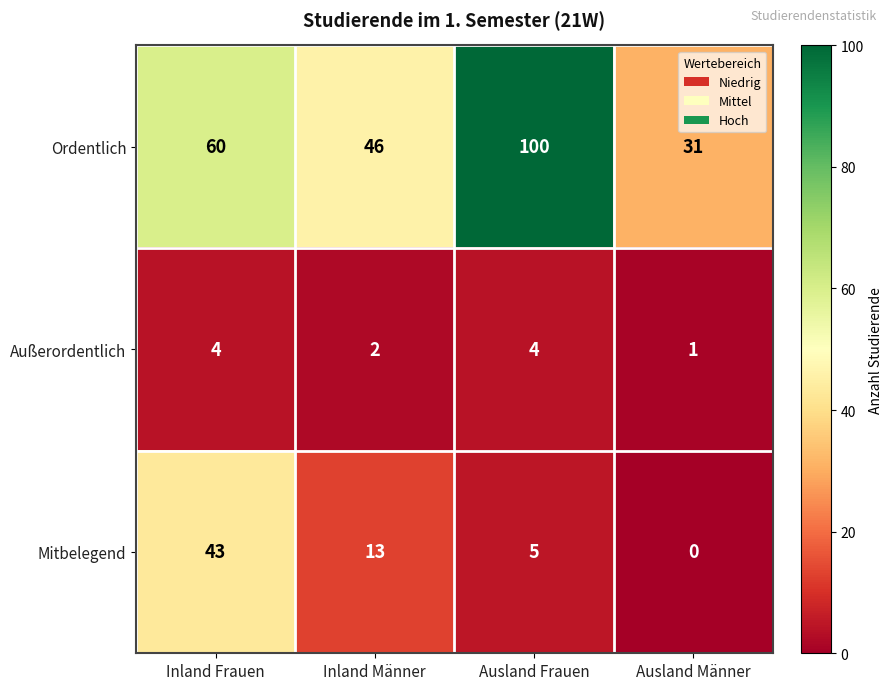

What is the total value across all series at Inland Frauen?

107